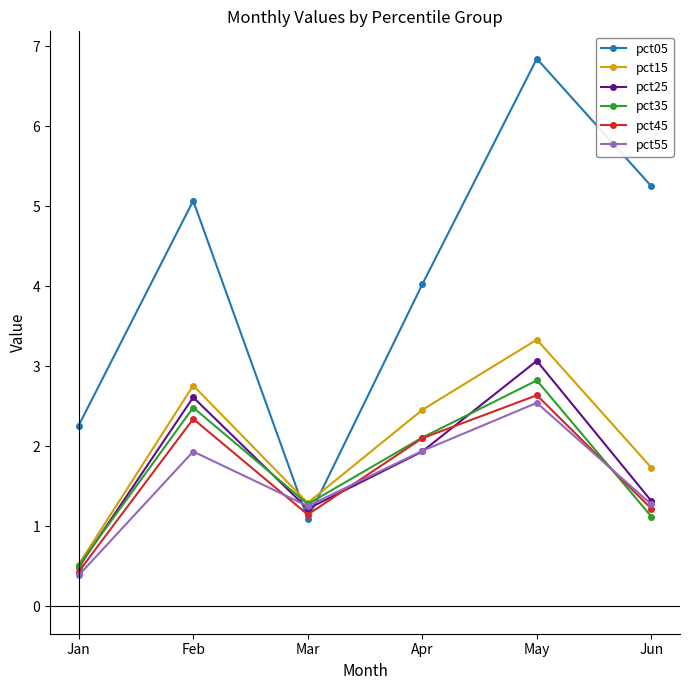

What is the value of the pct45 point at the 2nd from the left?

2.3